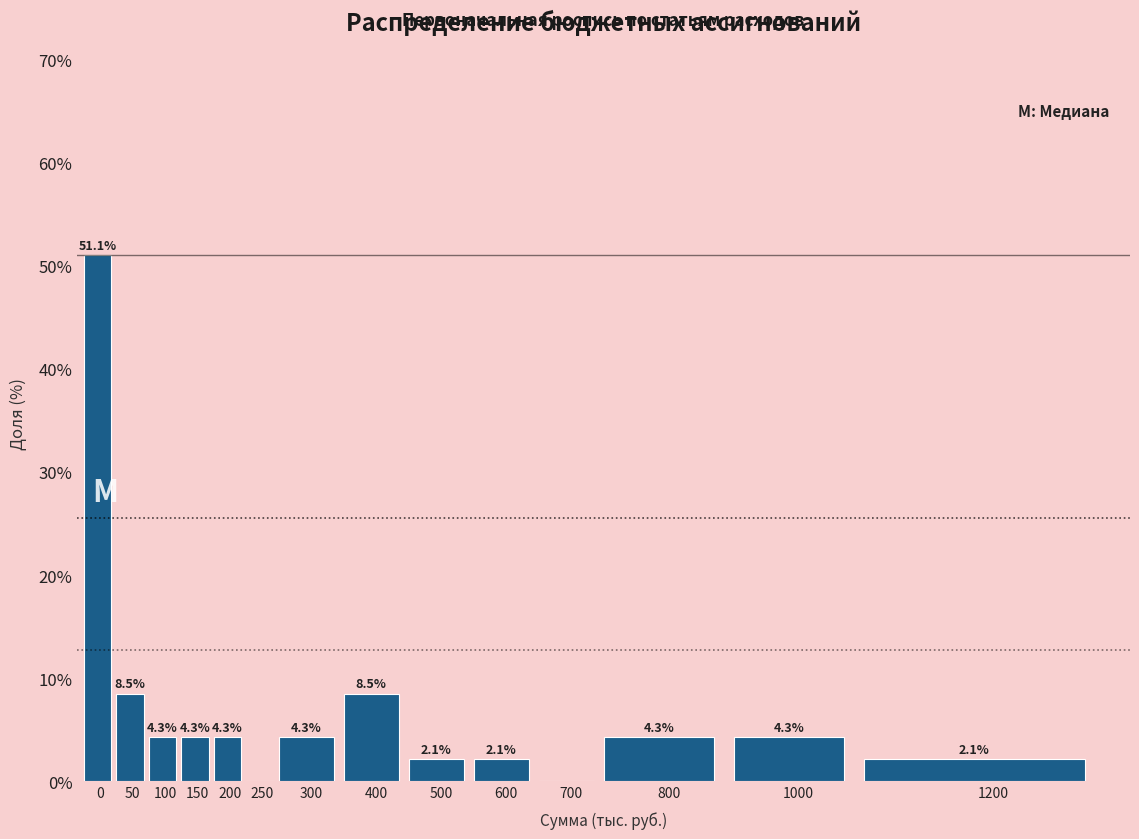

Reading left to right, what are all the values shown in this chart?

0=51.1	50=8.5	100=4.3	150=4.3	200=4.3	250=0.0	300=4.3	400=8.5	500=2.1	600=2.1	700=0.0	800=4.3	1000=4.3	1200=2.1